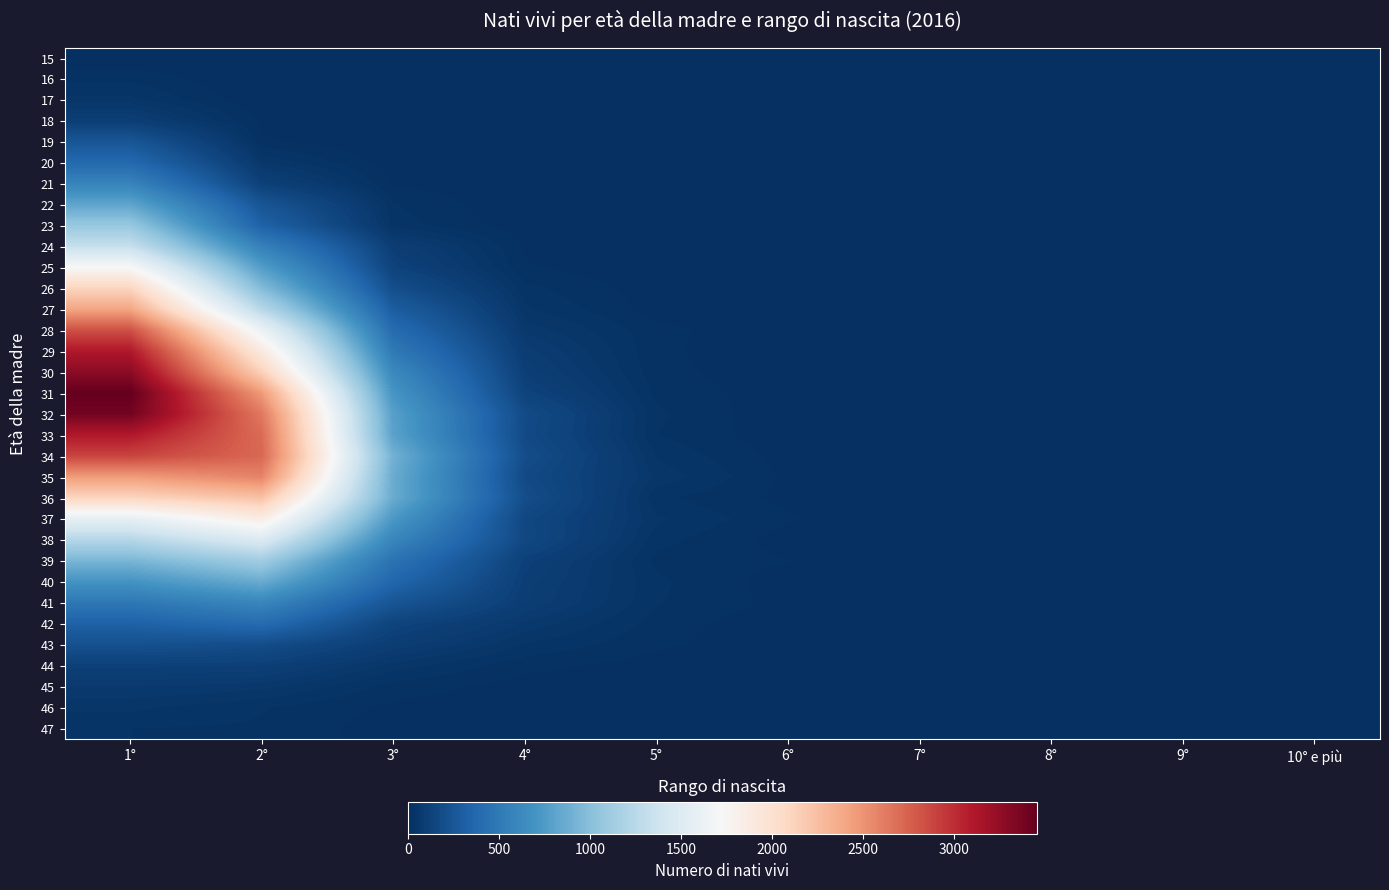

How many categories are shown in the chart?

10